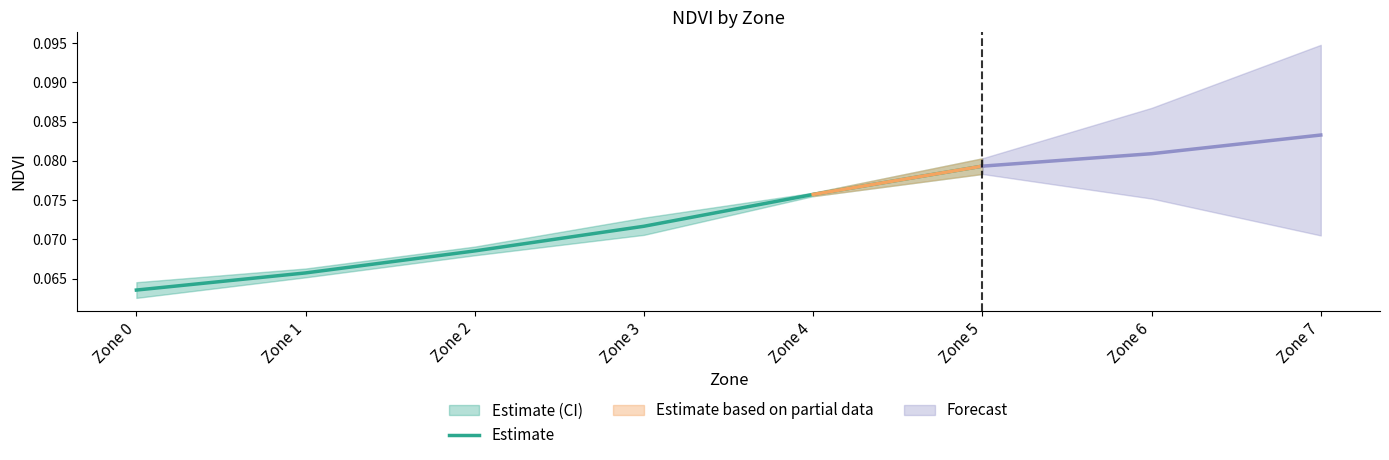

At which label does Estimate reach its minimum?

Zone 0